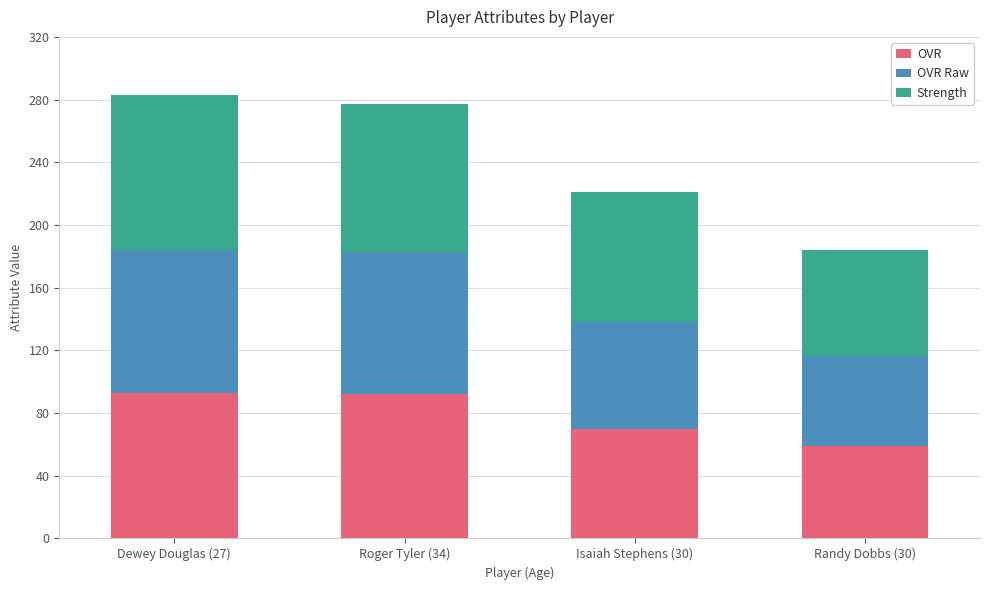

What is the highest value of the OVR series?

93